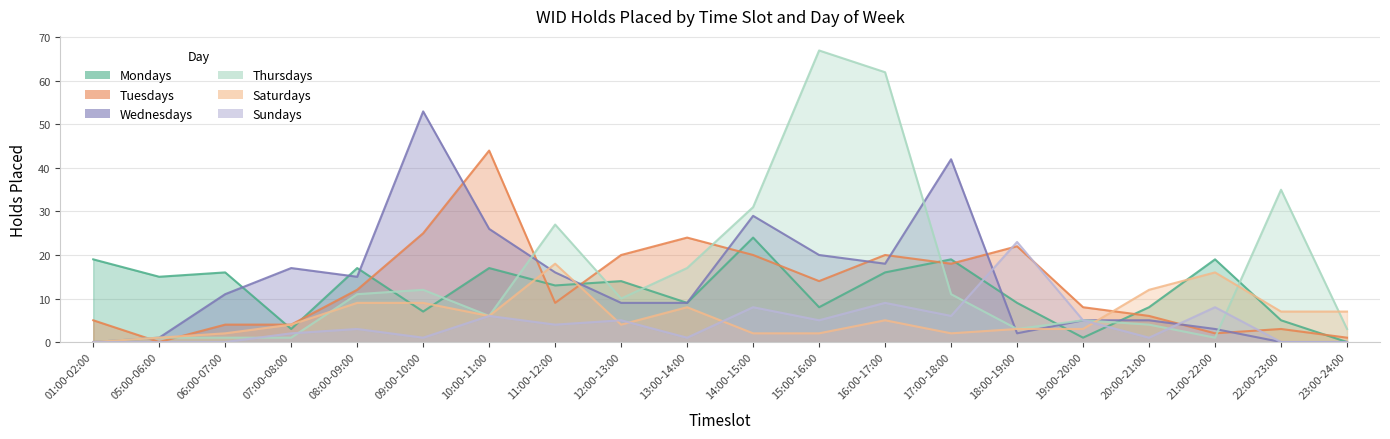

At which category does the chart reach its peak across all series?

15:00-16:00